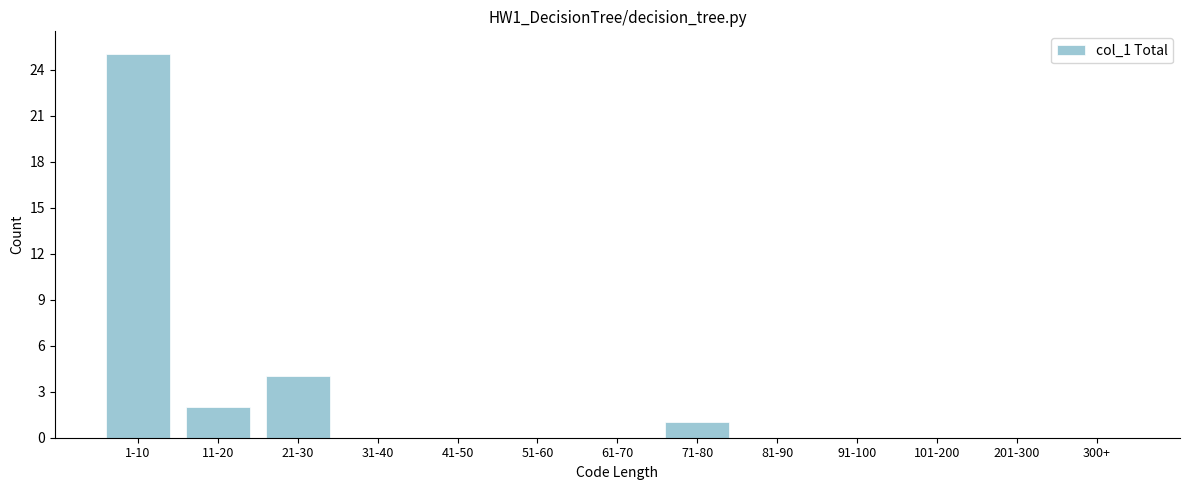

Reading left to right, transcribe all the data shown in this chart.

1-10=25	11-20=2	21-30=4	31-40=0	41-50=0	51-60=0	61-70=0	71-80=1	81-90=0	91-100=0	101-200=0	201-300=0	300+=0